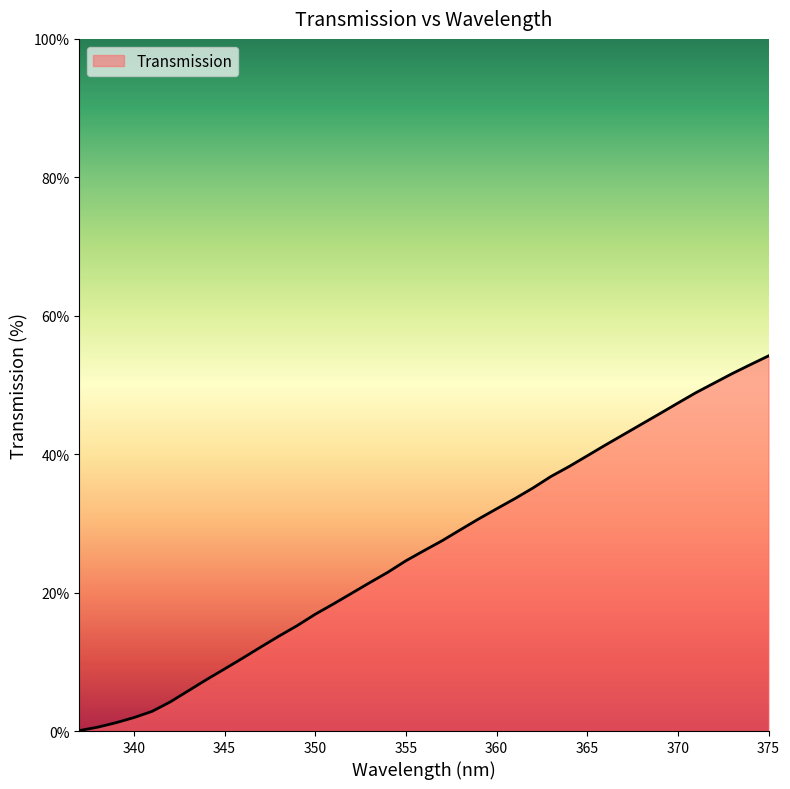

What is the greatest value displayed?

54.2